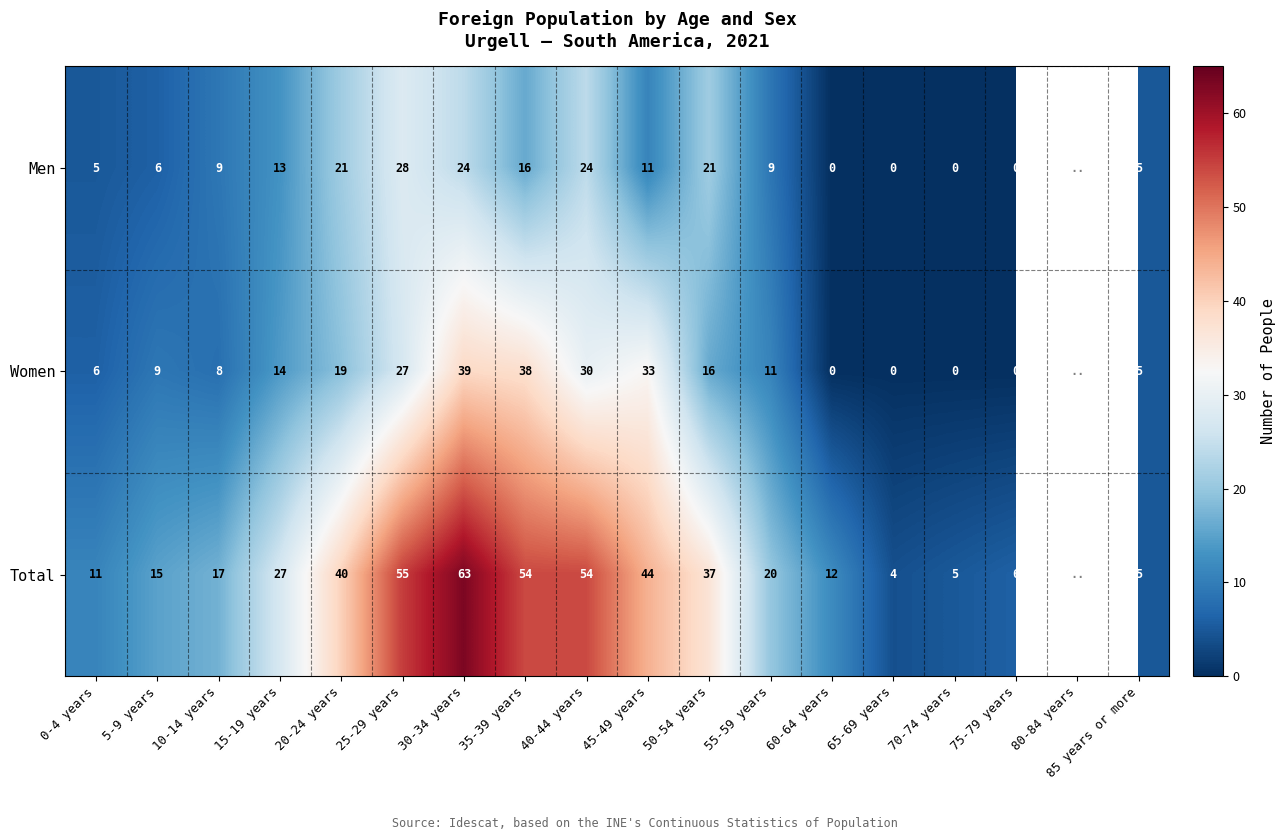

Which label corresponds to the largest value in the chart?

30-34 years